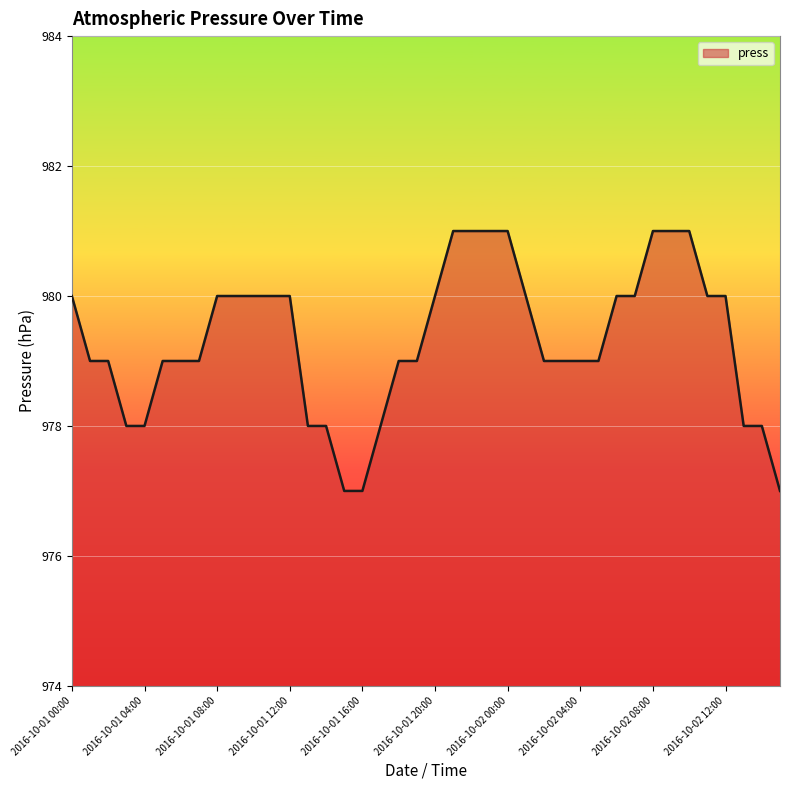

Reading left to right, what are all the values shown in this chart?

980	979	979	978	978	979	979	979	980	980	980	980	980	978	978	977	977	978	979	979	980	981	981	981	981	980	979	979	979	979	980	980	981	981	981	980	980	978	978	977